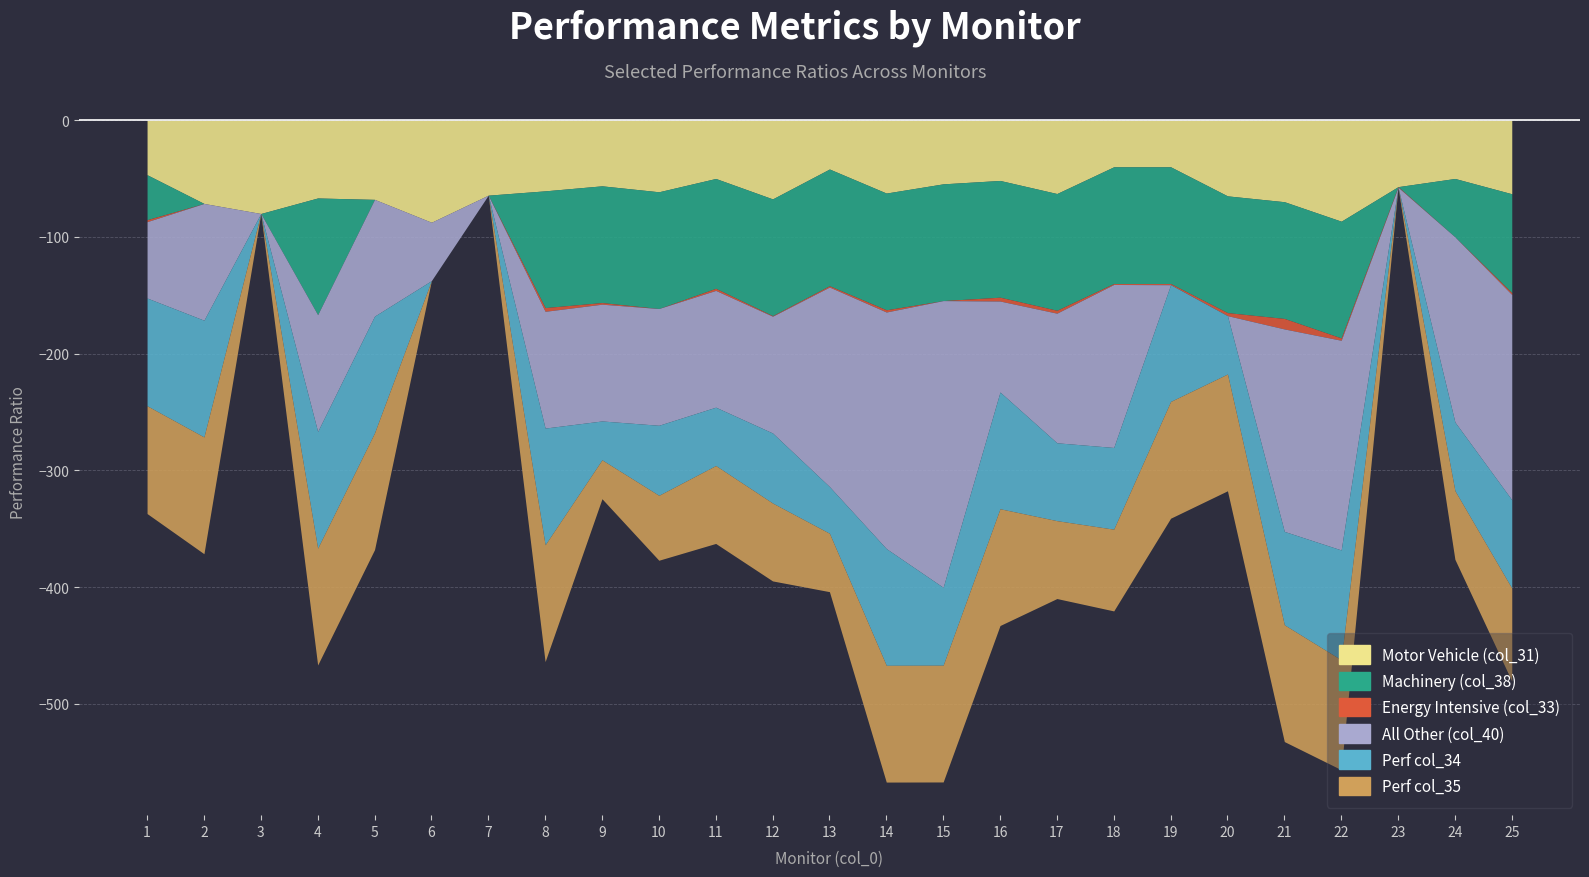

True or false: All Other (col_40) and Energy Intensive (col_33) cross at least once.

True